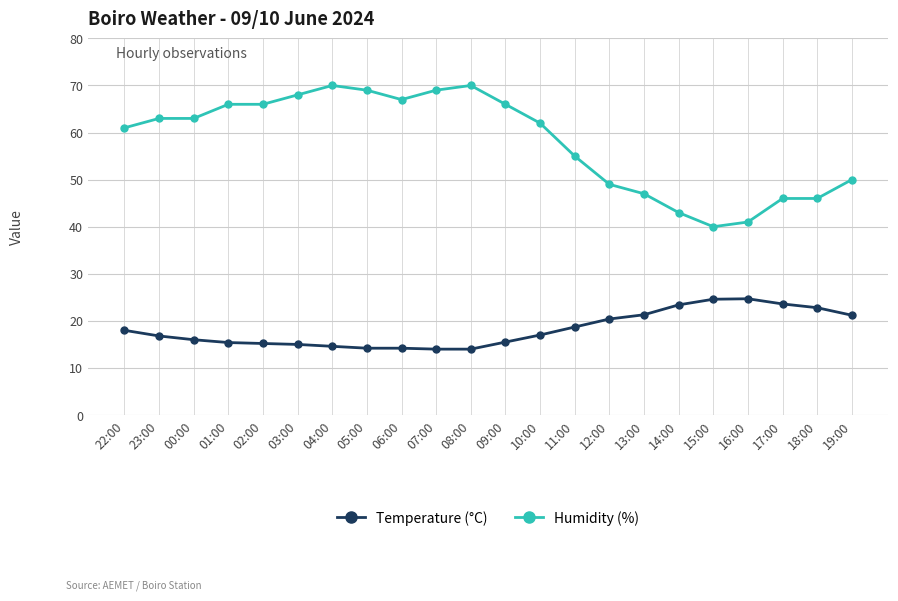

What is the greatest value displayed?

70.0